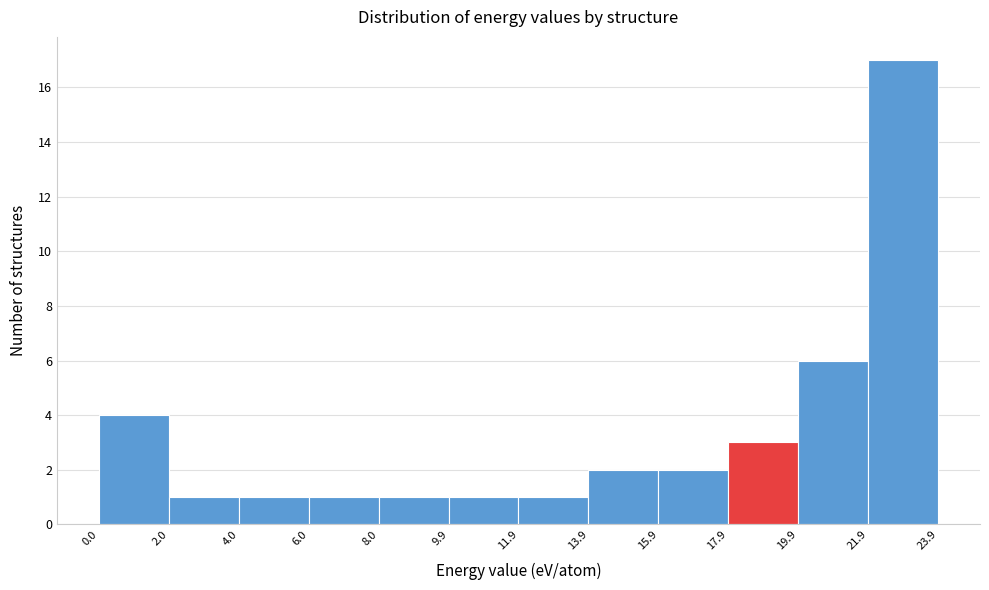

What is the height of the bar covering 11.9 to 13.9 on the x-axis? The values are not printed on the chart, so give them approximately, as read against the axis.

1